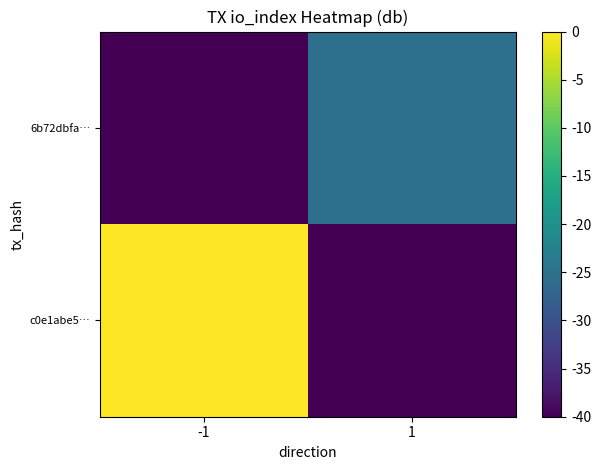

Rank the series by their maximum value, from lowest to highest.

6b72dbfa…, c0e1abe5…